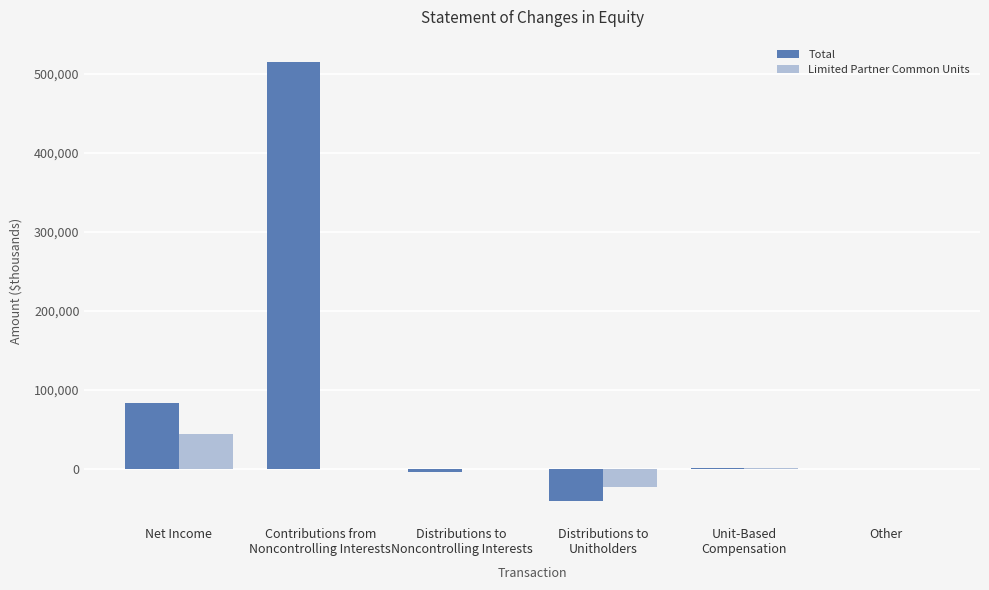

At which label is Total closest to 237354?

Net Income